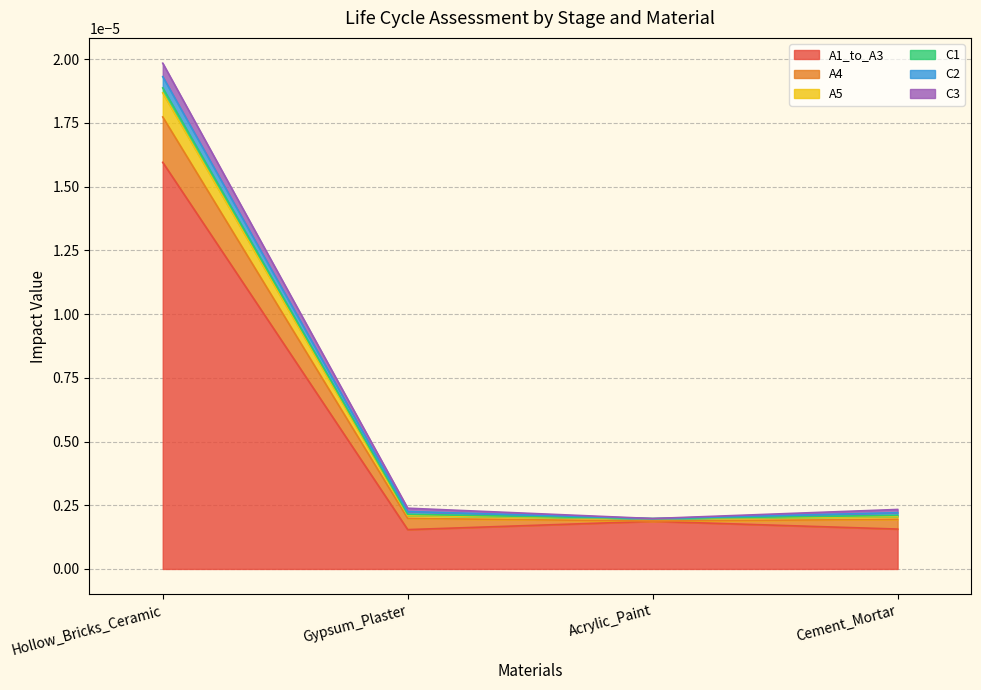

How many lines are shown in the chart?

6